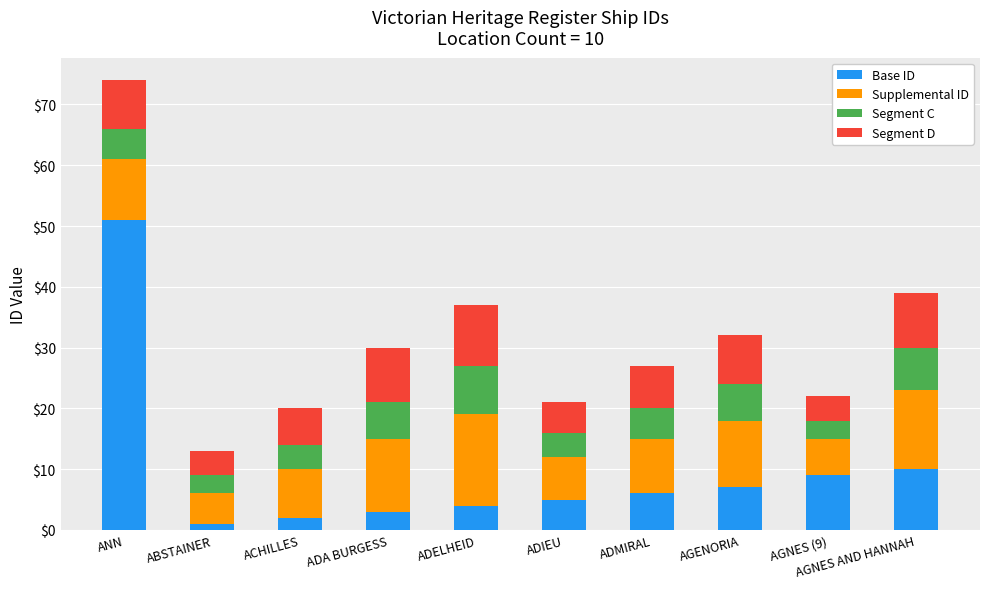

What is the average value of the Base ID series?

10